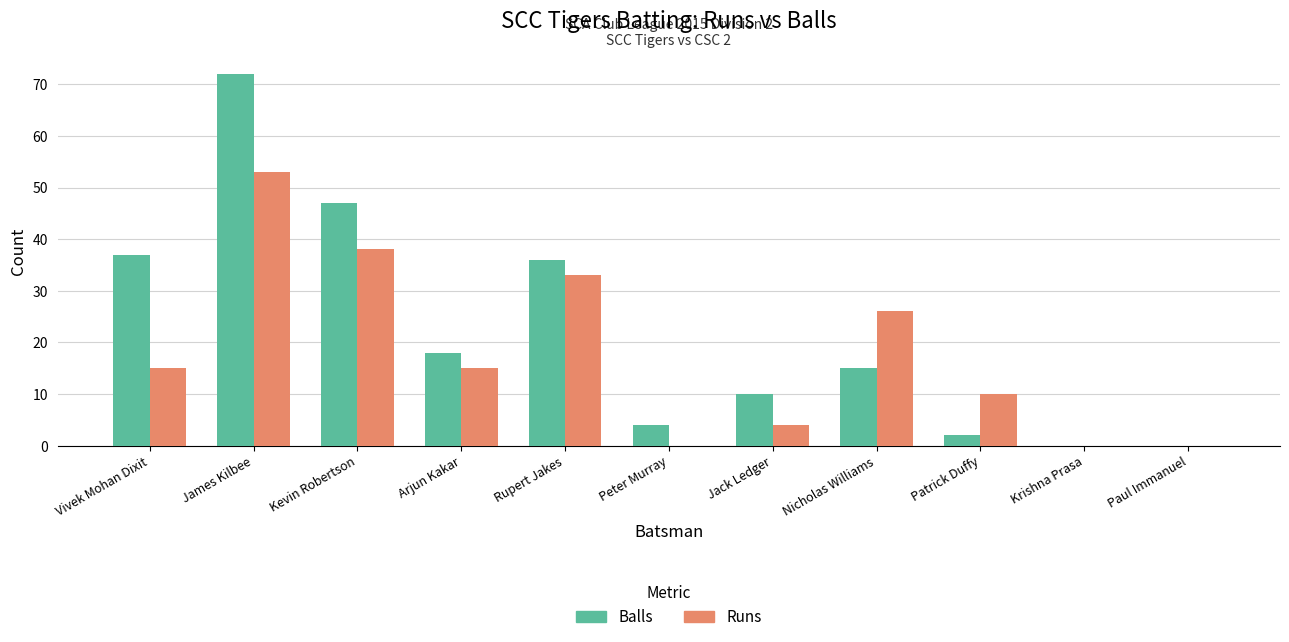

Which series has the largest total across all categories?

Balls